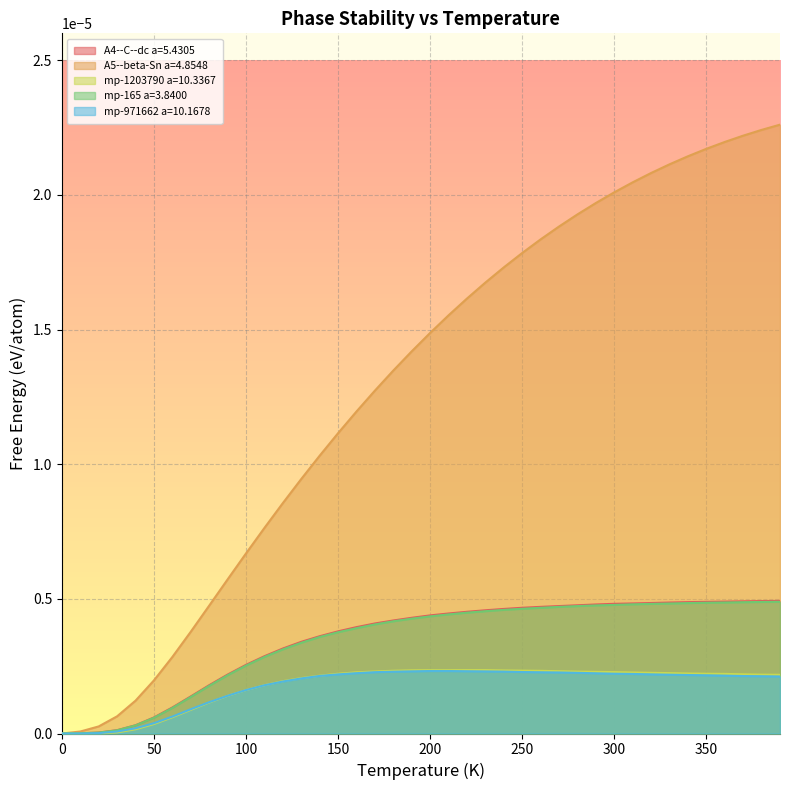

Reading right to left, list all the values displayed in this chart.

A4--C--dc a=5.4305: 0.0	0.0	0.0	0.0	0.0	0.0	0.0	0.0	0.0	0.0	0.0	0.0	0.0	0.0	0.0	0.0	0.0	0.0	0.0	0.0	0.0	0.0	0.0	0.0	0.0	0.0	0.0	0.0	0.0	0.0	0.0	0.0	0.0	0.0	0.0	0.0	0.0	0.0	0.0	0.0
A5--beta-Sn a=4.8548: 0.0	0.0	0.0	0.0	0.0	0.0	0.0	0.0	0.0	0.0	0.0	0.0	0.0	0.0	0.0	0.0	0.0	0.0	0.0	0.0	0.0	0.0	0.0	0.0	0.0	0.0	0.0	0.0	0.0	0.0	0.0	0.0	0.0	0.0	0.0	0.0	0.0	0.0	0.0	0.0
mp-1203790 a=10.3367: 0.0	0.0	0.0	0.0	0.0	0.0	0.0	0.0	0.0	0.0	0.0	0.0	0.0	0.0	0.0	0.0	0.0	0.0	0.0	0.0	0.0	0.0	0.0	0.0	0.0	0.0	0.0	0.0	0.0	0.0	0.0	0.0	0.0	0.0	0.0	0.0	0.0	0.0	0.0	0.0
mp-165 a=3.8400: 0.0	0.0	0.0	0.0	0.0	0.0	0.0	0.0	0.0	0.0	0.0	0.0	0.0	0.0	0.0	0.0	0.0	0.0	0.0	0.0	0.0	0.0	0.0	0.0	0.0	0.0	0.0	0.0	0.0	0.0	0.0	0.0	0.0	0.0	0.0	0.0	0.0	0.0	0.0	0.0
mp-971662 a=10.1678: 0.0	0.0	0.0	0.0	0.0	0.0	0.0	0.0	0.0	0.0	0.0	0.0	0.0	0.0	0.0	0.0	0.0	0.0	0.0	0.0	0.0	0.0	0.0	0.0	0.0	0.0	0.0	0.0	0.0	0.0	0.0	0.0	0.0	0.0	0.0	0.0	0.0	0.0	0.0	0.0